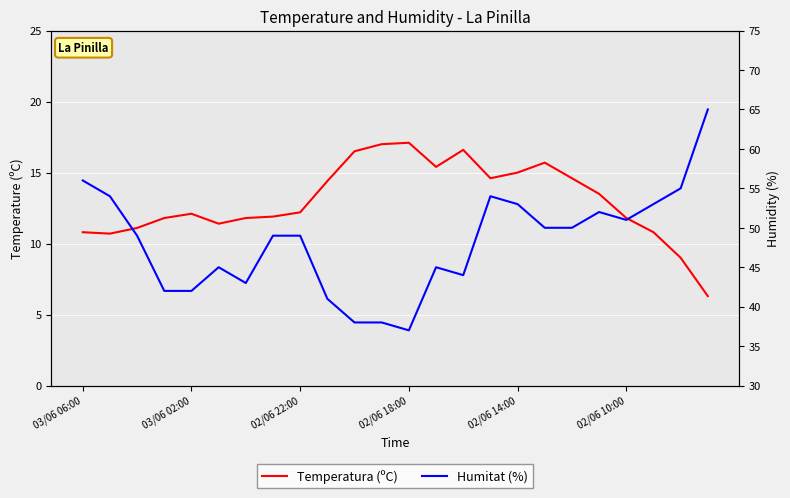

How many categories are shown in the chart?

24